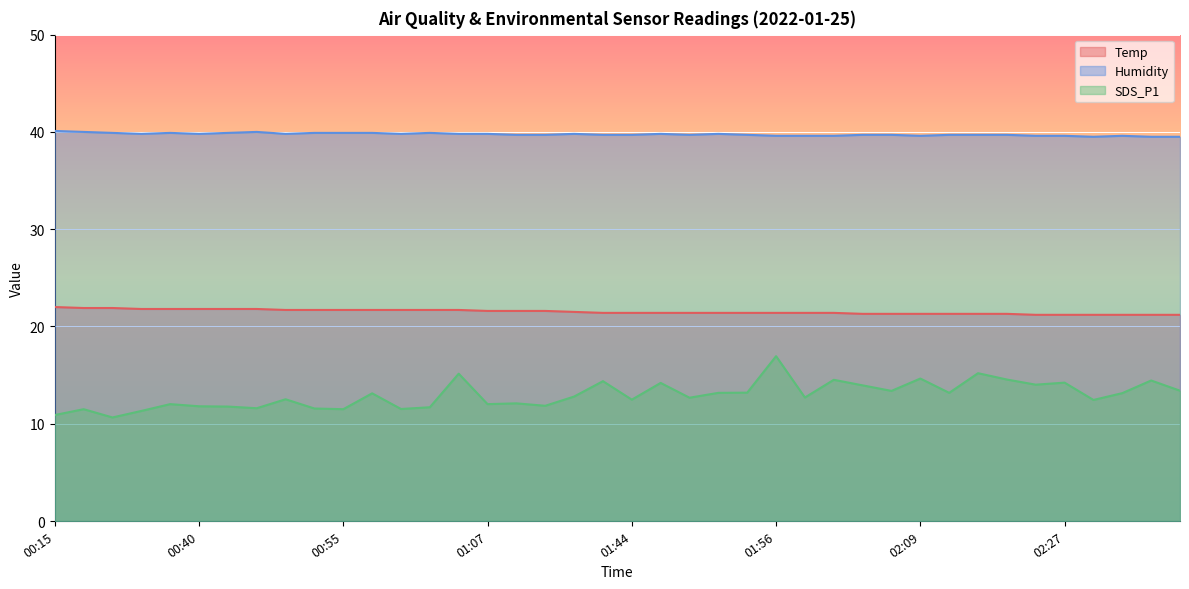

Reading left to right, extract all data points from this chart.

Temp: 22.0	21.9	21.9	21.8	21.8	21.8	21.8	21.8	21.7	21.7	21.7	21.7	21.7	21.7	21.7	21.6	21.6	21.6	21.5	21.4	21.4	21.4	21.4	21.4	21.4	21.4	21.4	21.4	21.3	21.3	21.3	21.3	21.3	21.3	21.2	21.2	21.2	21.2	21.2	21.2
Humidity: 40.1	40.0	39.9	39.8	39.9	39.8	39.9	40.0	39.8	39.9	39.9	39.9	39.8	39.9	39.8	39.8	39.7	39.7	39.8	39.7	39.7	39.8	39.7	39.8	39.7	39.6	39.6	39.6	39.7	39.7	39.6	39.7	39.7	39.7	39.6	39.6	39.5	39.6	39.5	39.5
SDS_P1: 10.9	11.5	10.7	11.3	12.0	11.8	11.8	11.6	12.5	11.6	11.5	13.1	11.5	11.7	15.2	12.0	12.1	11.8	12.8	14.4	12.5	14.2	12.7	13.2	13.2	16.9	12.7	14.5	13.9	13.4	14.7	13.2	15.2	14.6	14.0	14.2	12.4	13.2	14.4	13.4